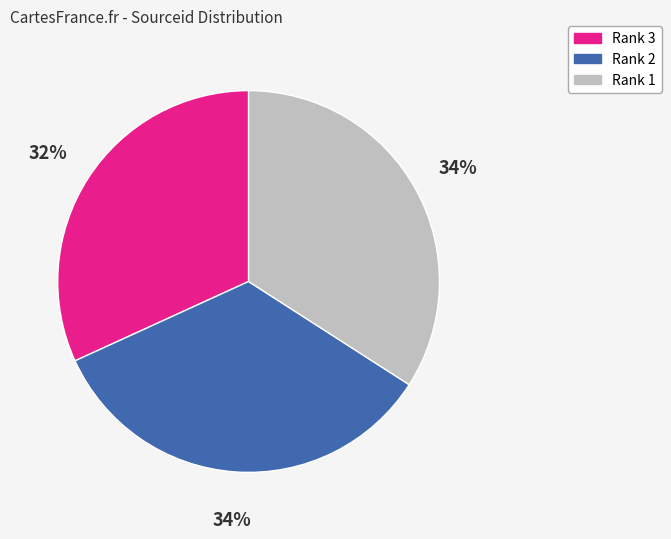

Combined, do Rank 2 and Rank 3 account for over 50%?

Yes